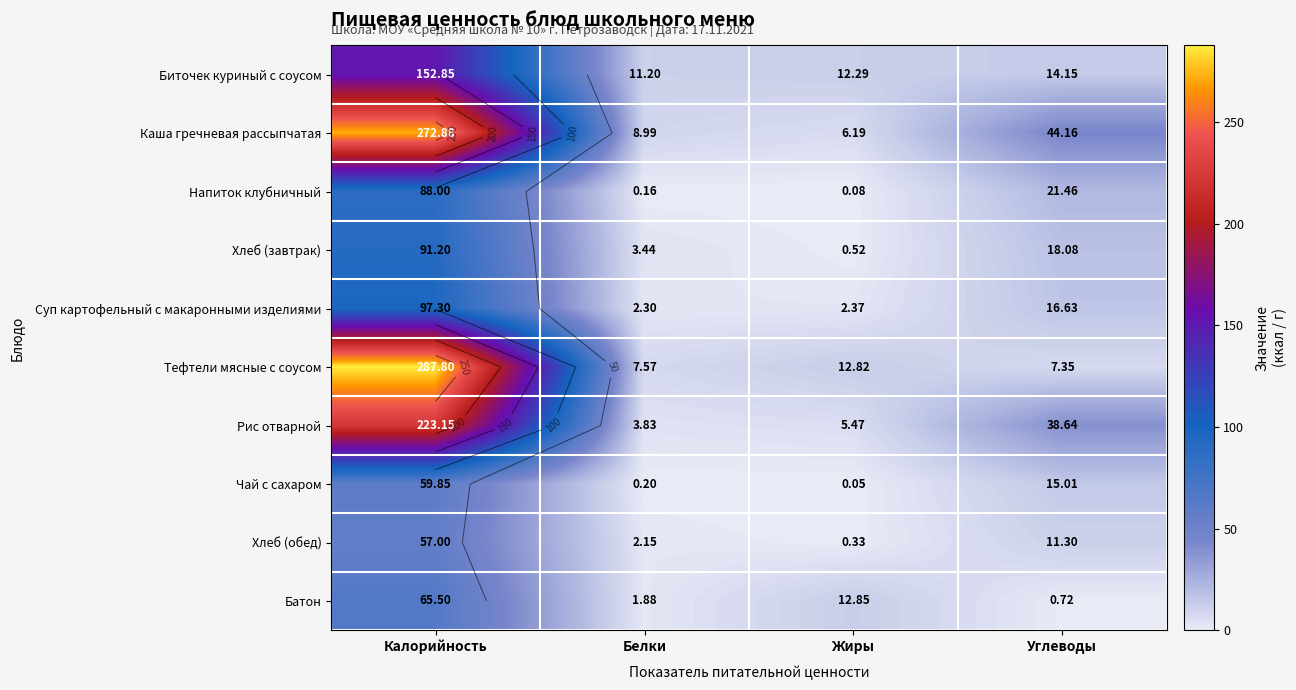

Between Калорийность and Жиры, which series saw the biggest shift?

Тефтели мясные с соусом